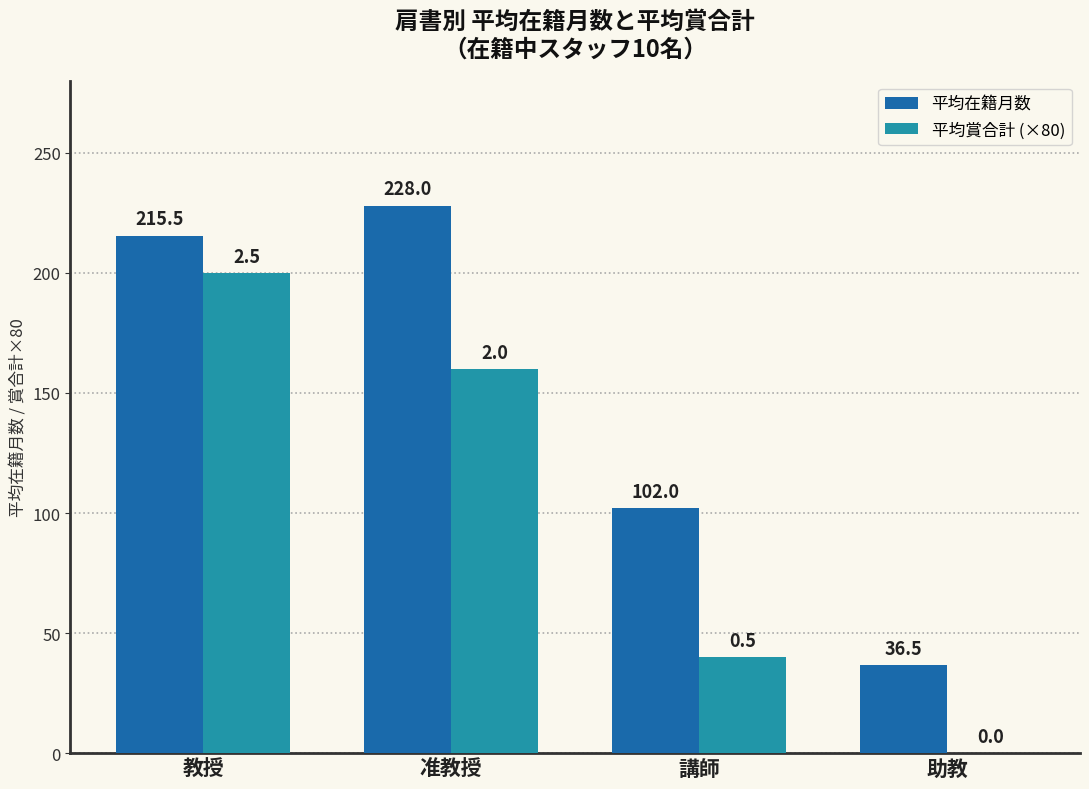

Reading right to left, what are all the values shown in this chart?

平均在籍月数: 助教=36.5	講師=102.0	准教授=228.0	教授=215.5
平均賞合計 (×80): 助教=0.0	講師=40.0	准教授=160.0	教授=200.0